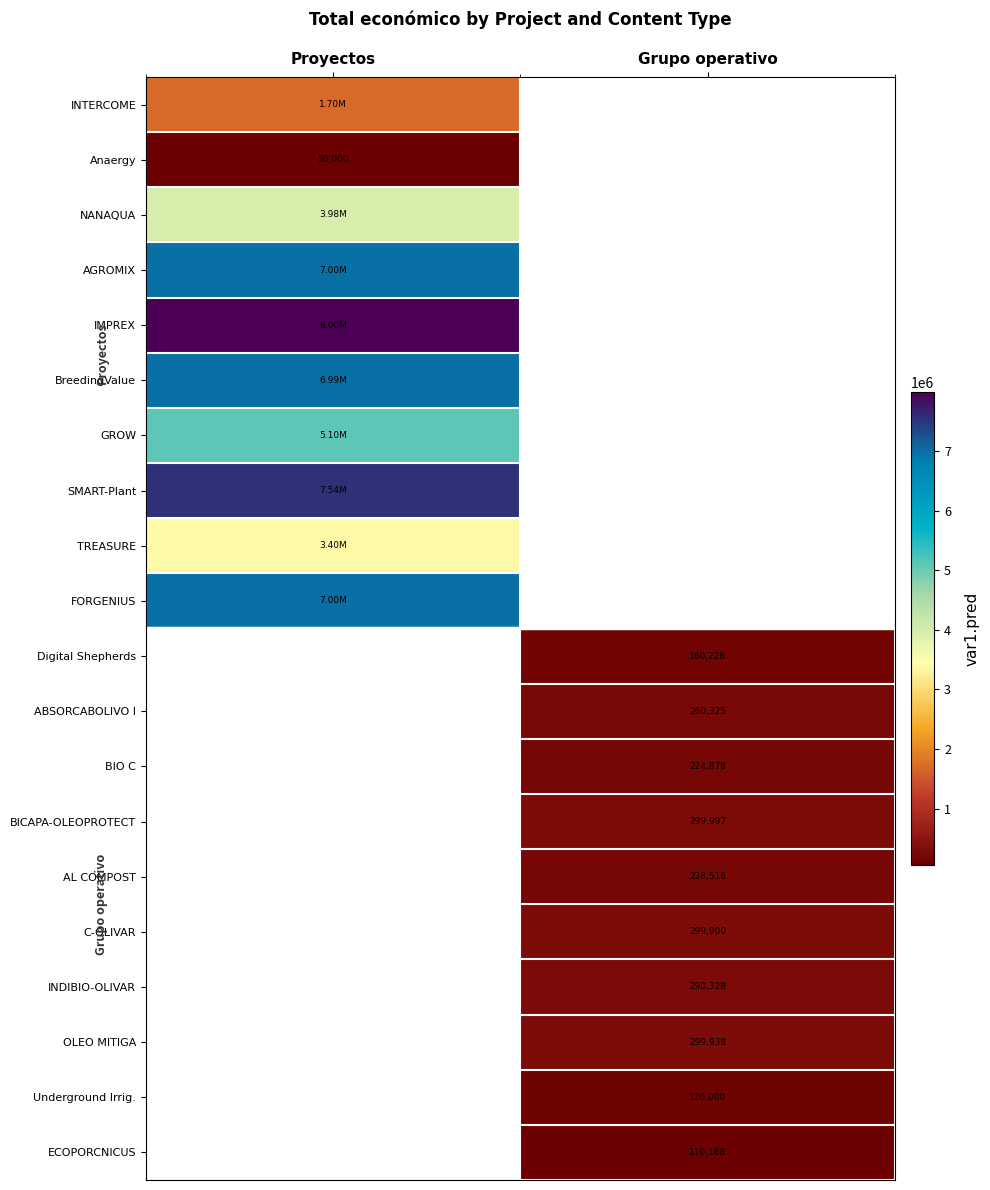

Which has a higher value, Grupo operativo or Proyectos?

Proyectos